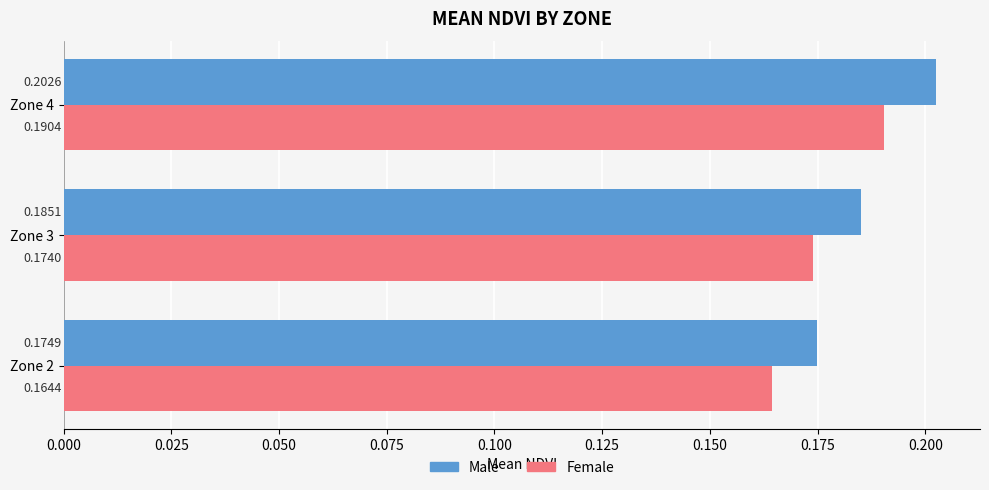

List the labels in order of Female value, smallest first.

Zone 2, Zone 3, Zone 4